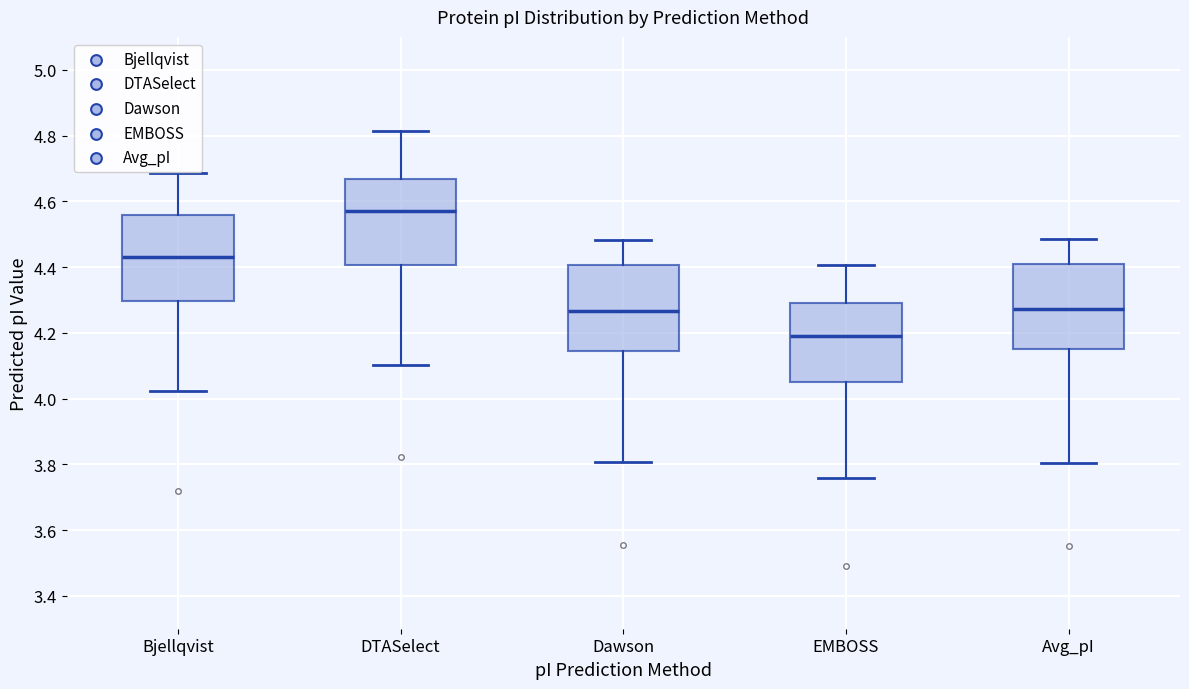

Where does the upper whisker of the box for Avg_pI end on the y-axis? The values are not printed on the chart, so give them approximately, as read against the axis.

4.48